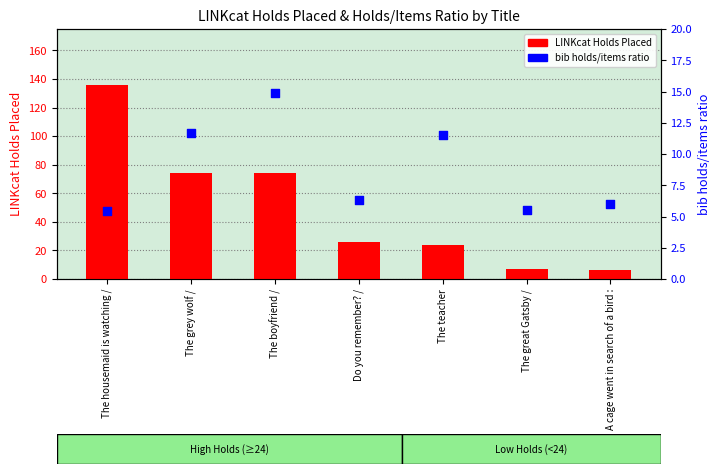

At which category is the sum across all series the highest?

The housemaid is watching /